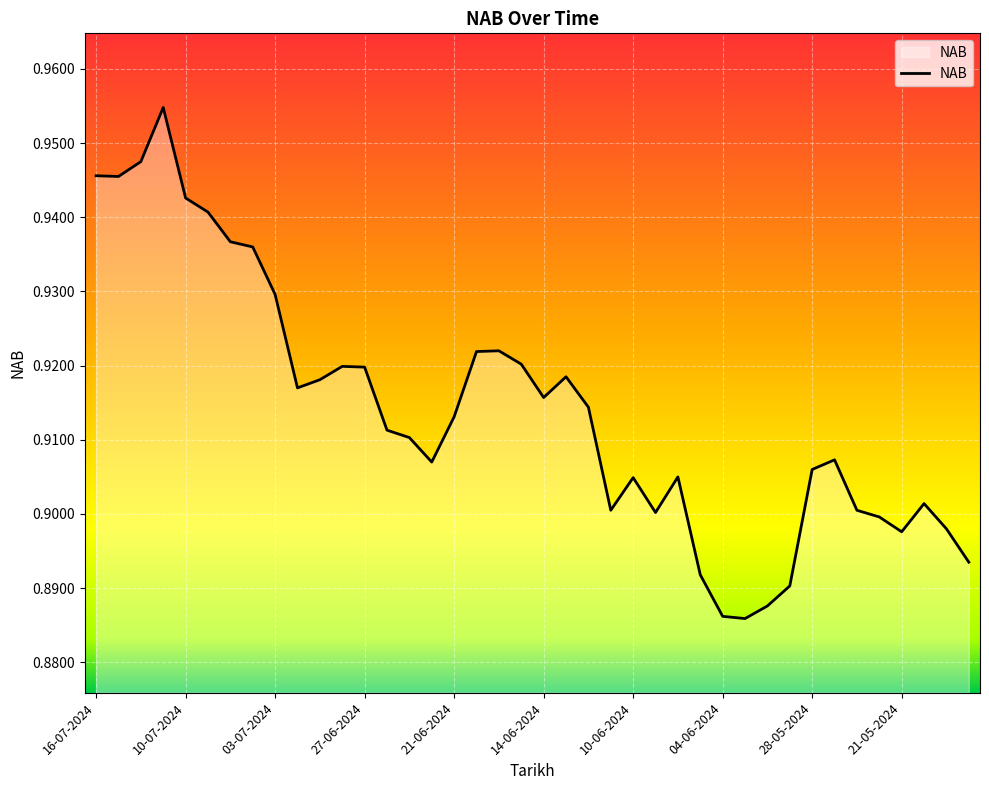

Does the chart have visible grid lines?

Yes